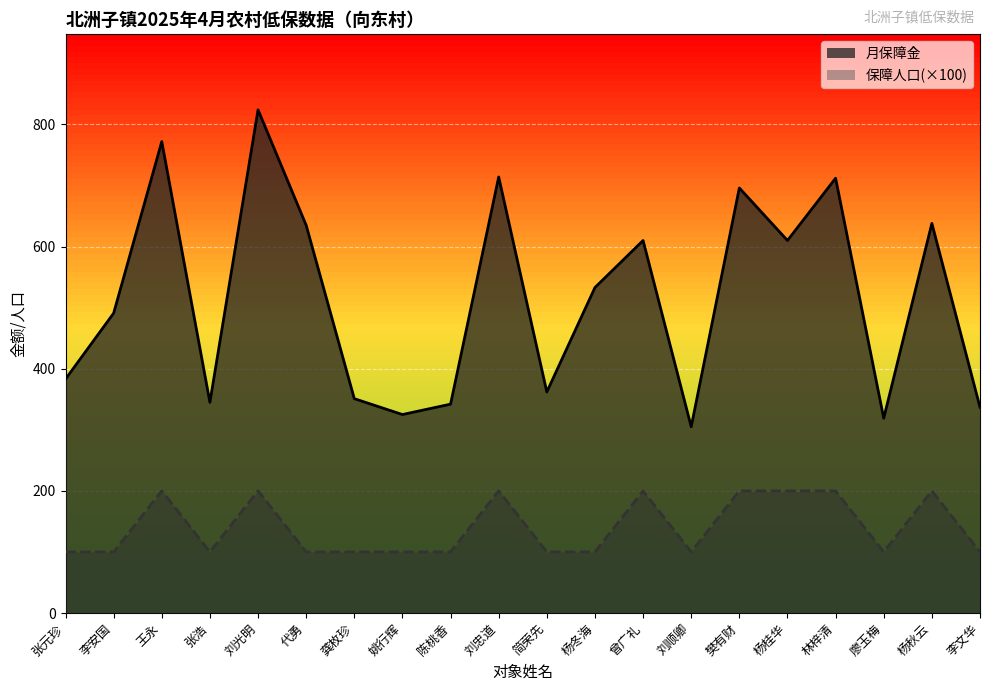

What are all the series names shown in the legend?

月保障金, 保障人口(×100)